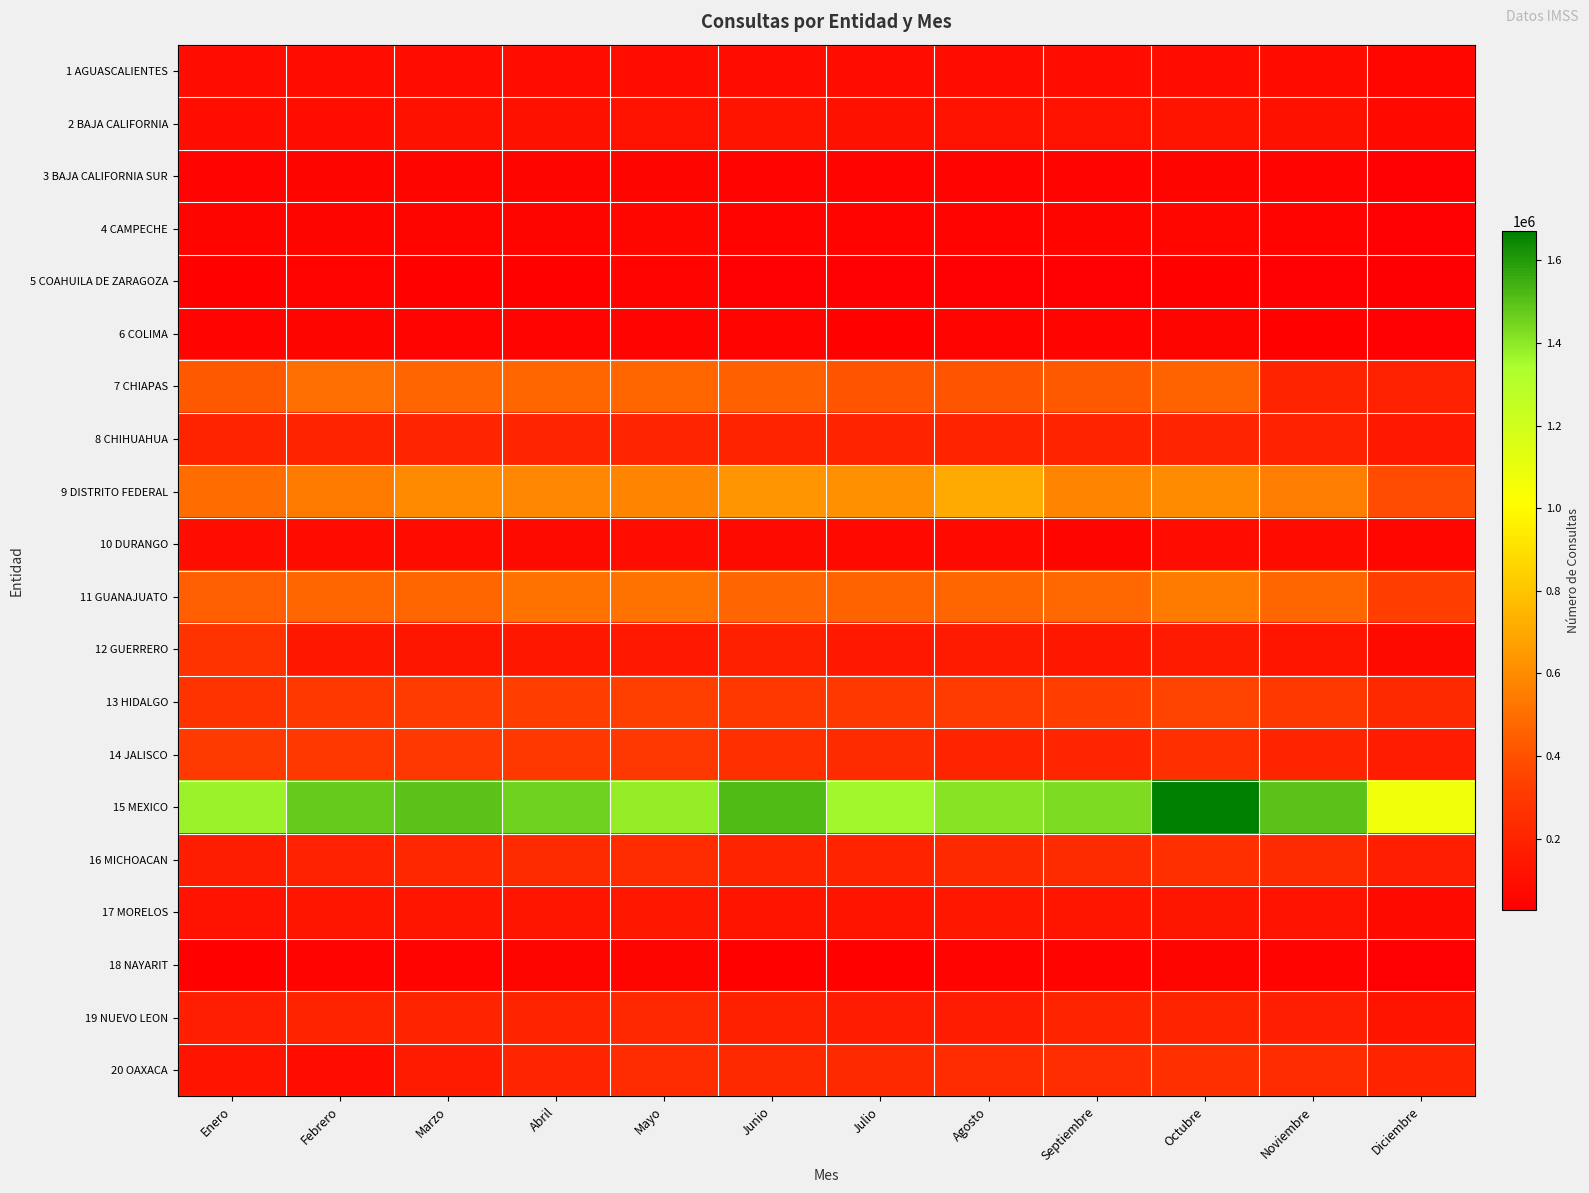

Reading left to right, transcribe all the data shown in this chart.

1 AGUASCALIENTES: Enero=93748	Febrero=94993	Marzo=98929	Abril=93635	Mayo=101063	Junio=91336	Julio=99679	Agosto=95383	Septiembre=95221	Octubre=100489	Noviembre=90622	Diciembre=64096
2 BAJA CALIFORNIA: Enero=98973	Febrero=102104	Marzo=110482	Abril=116753	Mayo=117140	Junio=123725	Julio=113748	Agosto=117517	Septiembre=117320	Octubre=125972	Noviembre=114740	Diciembre=77312
3 BAJA CALIFORNIA SUR: Enero=51305	Febrero=53233	Marzo=54487	Abril=57398	Mayo=55337	Junio=48415	Julio=51335	Agosto=52216	Septiembre=51086	Octubre=58611	Noviembre=51593	Diciembre=36936
4 CAMPECHE: Enero=54053	Febrero=55018	Marzo=58269	Abril=57836	Mayo=59228	Junio=52234	Julio=50116	Agosto=46442	Septiembre=52830	Octubre=59472	Noviembre=51584	Diciembre=37794
5 COAHUILA DE ZARAGOZA: Enero=45190	Febrero=47802	Marzo=41660	Abril=44736	Mayo=46557	Junio=38845	Julio=34224	Agosto=38247	Septiembre=36125	Octubre=43583	Noviembre=36180	Diciembre=26879
6 COLIMA: Enero=46223	Febrero=52844	Marzo=49230	Abril=50365	Mayo=51433	Junio=47156	Julio=44214	Agosto=47559	Septiembre=51512	Octubre=52726	Noviembre=43810	Diciembre=36034
7 CHIAPAS: Enero=426154	Febrero=499591	Marzo=466055	Abril=472306	Mayo=474082	Junio=456885	Julio=412388	Agosto=413109	Septiembre=430570	Octubre=462529	Noviembre=201895	Diciembre=192860
8 CHIHUAHUA: Enero=202755	Febrero=200190	Marzo=207217	Abril=210366	Mayo=210421	Junio=201960	Julio=196873	Agosto=203217	Septiembre=198524	Octubre=211227	Noviembre=190264	Diciembre=152574
9 DISTRITO FEDERAL: Enero=495143	Febrero=546078	Marzo=596963	Abril=587178	Mayo=573335	Junio=631763	Julio=615679	Agosto=703571	Septiembre=574178	Octubre=602159	Noviembre=553252	Diciembre=383621
10 DURANGO: Enero=93950	Febrero=89776	Marzo=88116	Abril=84003	Mayo=94279	Junio=79441	Julio=74678	Agosto=77160	Septiembre=57635	Octubre=93914	Noviembre=88566	Diciembre=61599
11 GUANAJUATO: Enero=450321	Febrero=473078	Marzo=473942	Abril=512614	Mayo=511489	Junio=468078	Julio=460977	Agosto=472897	Septiembre=478498	Octubre=544143	Noviembre=475001	Diciembre=327895
12 GUERRERO: Enero=273796	Febrero=146624	Marzo=141713	Abril=144666	Mayo=149052	Junio=182978	Julio=154623	Agosto=155881	Septiembre=147478	Octubre=161143	Noviembre=130527	Diciembre=82343
13 HIDALGO: Enero=273570	Febrero=299222	Marzo=314985	Abril=326732	Mayo=332304	Junio=299485	Julio=297936	Agosto=311140	Septiembre=325414	Octubre=352750	Noviembre=299784	Diciembre=227149
14 JALISCO: Enero=303981	Febrero=297830	Marzo=291337	Abril=303107	Mayo=290845	Junio=256462	Julio=238211	Agosto=205978	Septiembre=207490	Octubre=260514	Noviembre=201073	Diciembre=164353
15 MEXICO: Enero=1375910	Febrero=1474597	Marzo=1492916	Abril=1455234	Mayo=1384609	Junio=1513361	Julio=1360300	Agosto=1409113	Septiembre=1431175	Octubre=1671538	Noviembre=1493260	Diciembre=1074631
16 MICHOACAN: Enero=173339	Febrero=190188	Marzo=216660	Abril=233123	Mayo=240319	Junio=204330	Julio=199790	Agosto=231081	Septiembre=233433	Octubre=253778	Noviembre=232701	Diciembre=179992
17 MORELOS: Enero=117026	Febrero=135789	Marzo=133366	Abril=135048	Mayo=146452	Junio=127390	Julio=129116	Agosto=143289	Septiembre=134074	Octubre=140666	Noviembre=121795	Diciembre=80131
18 NAYARIT: Enero=40534	Febrero=49619	Marzo=50964	Abril=54627	Mayo=56515	Junio=44415	Julio=44359	Agosto=48463	Septiembre=50465	Octubre=54136	Noviembre=48937	Diciembre=36195
19 NUEVO LEON: Enero=174691	Febrero=194601	Marzo=205062	Abril=201555	Mayo=224641	Junio=181344	Julio=167049	Agosto=165806	Septiembre=205360	Octubre=202688	Noviembre=177487	Diciembre=128618
20 OAXACA: Enero=126173	Febrero=103941	Marzo=159311	Abril=210479	Mayo=239214	Junio=228737	Julio=230741	Agosto=243529	Septiembre=249157	Octubre=258222	Noviembre=240738	Diciembre=194178